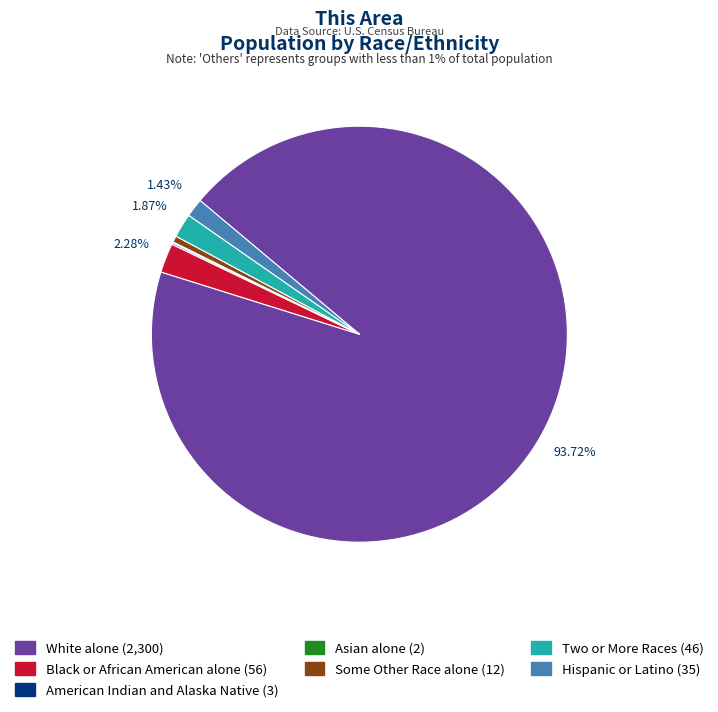

Does any single category account for the majority?

Yes